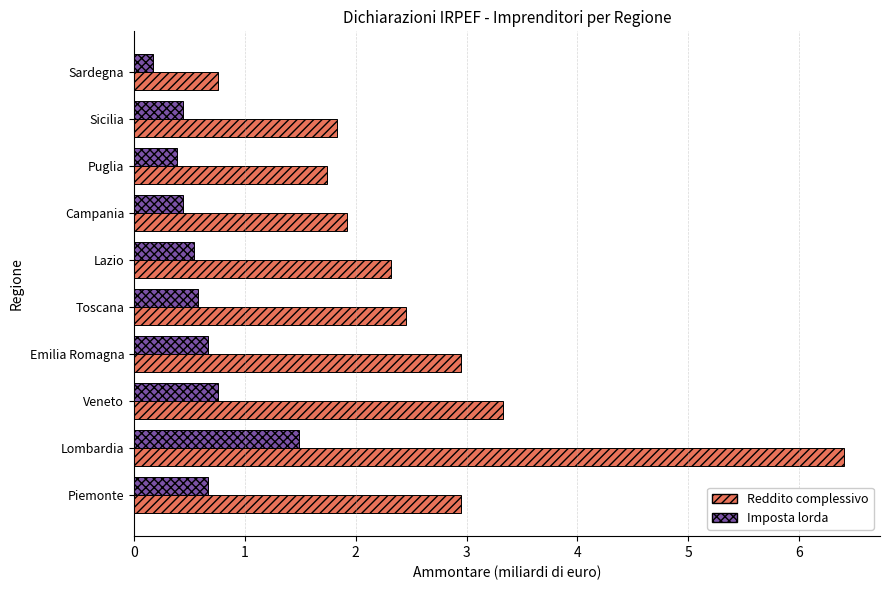

At which category does the chart reach its peak across all series?

Lombardia